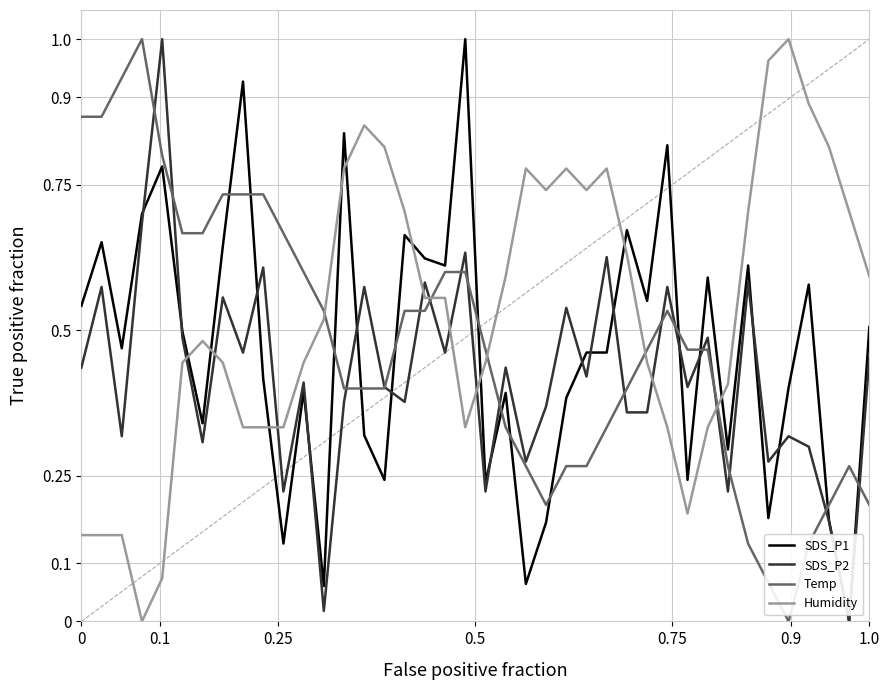

Which series ends up on top after the final intersection of SDS_P1 and Temp?

SDS_P1